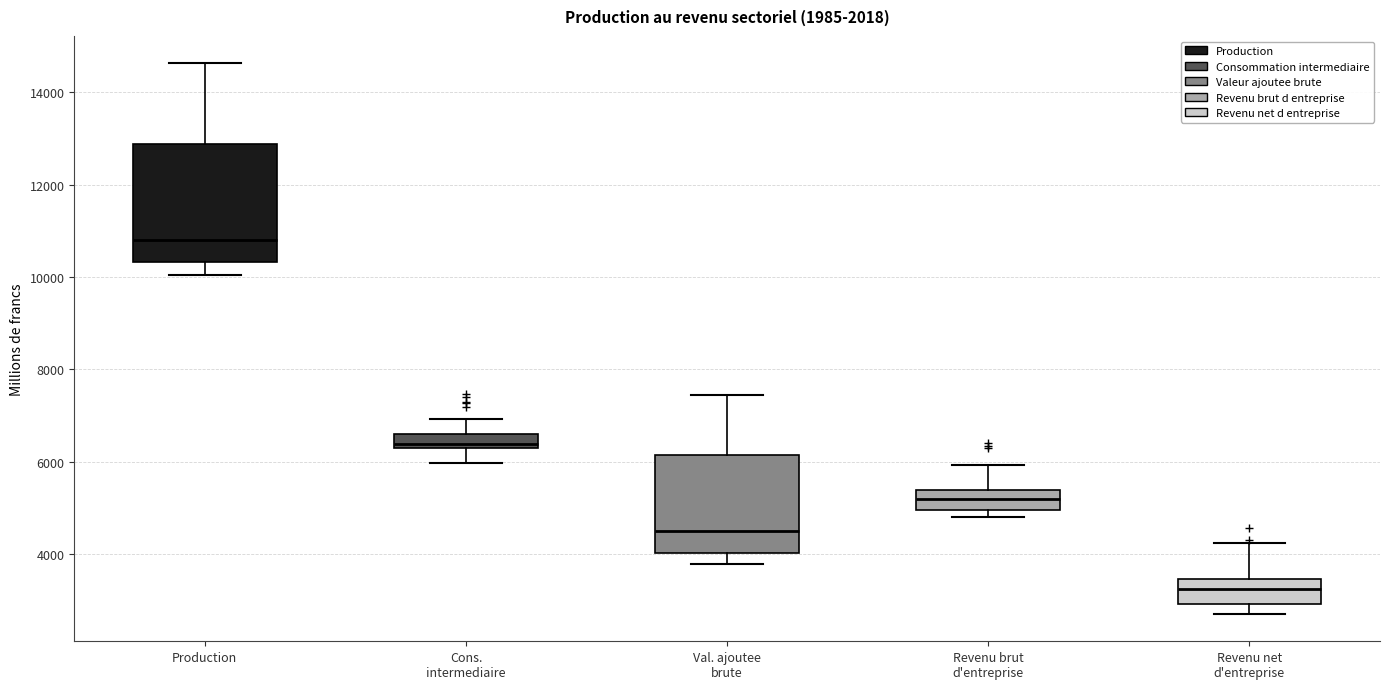

Reading left to right, transcribe this box plot: for each box, give where its median line is, the range the box spans, and where its two whiskers end, as read against the y-axis. The values are not printed on the chart, so give them approximately, as read against the axis.

Production: median 10800, box 10400 to 12800, whiskers 10000 to 14600
Cons. intermediaire: median 6400, box 6200 to 6600, whiskers 6000 to 7000
Val. ajoutee brute: median 4400, box 4000 to 6200, whiskers 3800 to 7400
Revenu brut d'entreprise: median 5200, box 5000 to 5400, whiskers 4800 to 6000
Revenu net d'entreprise: median 3200, box 3000 to 3400, whiskers 2800 to 4200